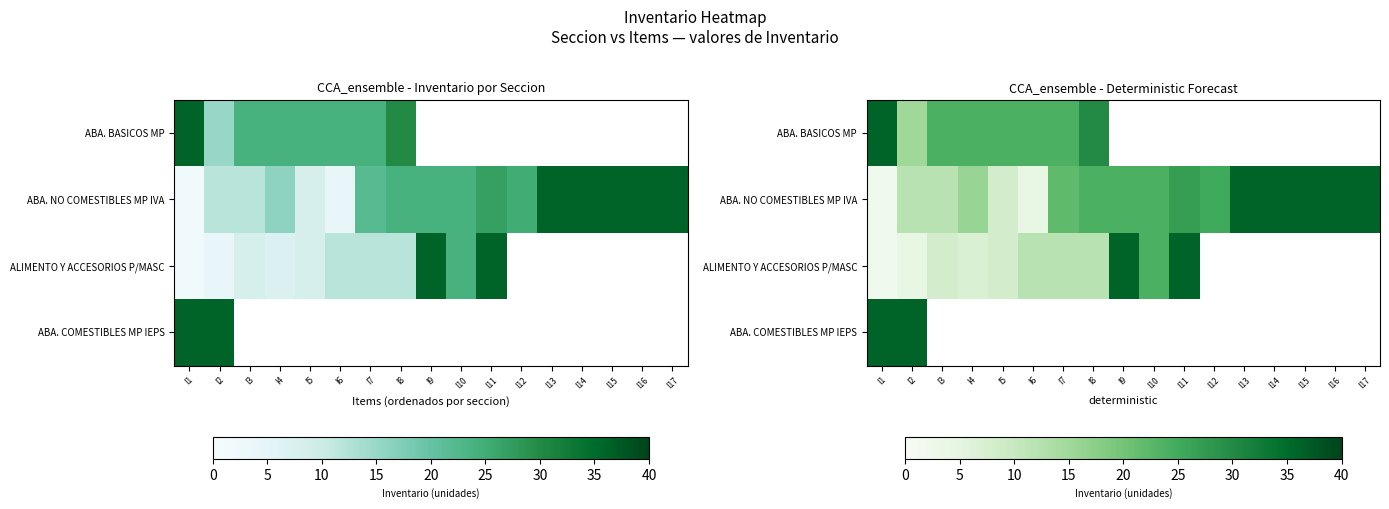

Is it true that ABA. COMESTIBLES MP IEPS equals -25 at I12?

False